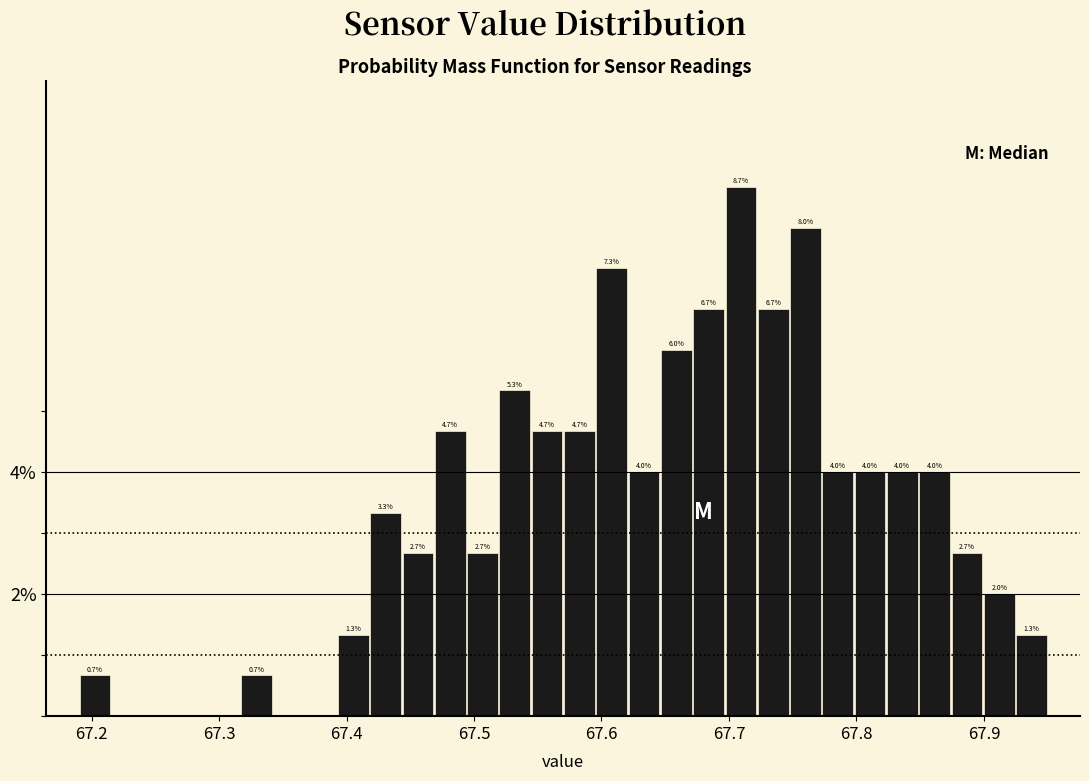

Around what value on the x-axis is the tallest bar? Give the approximate position of its centre, as read against the axis.

67.71